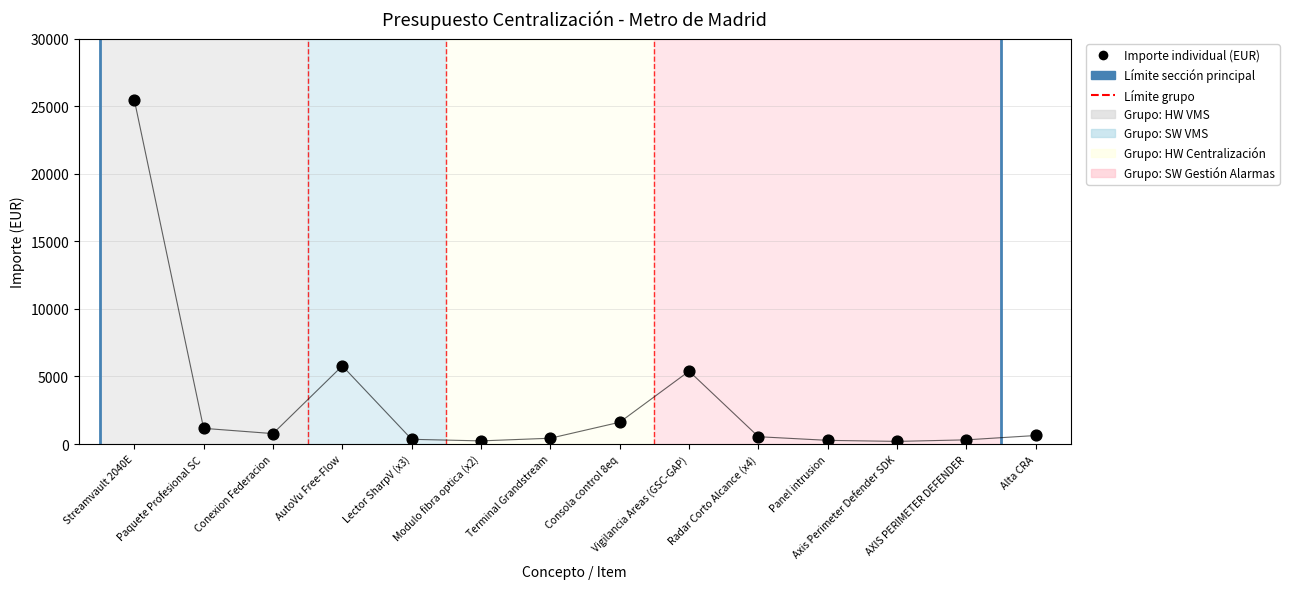

What Y value in the scatter plot is closest to 12836?

5780.0